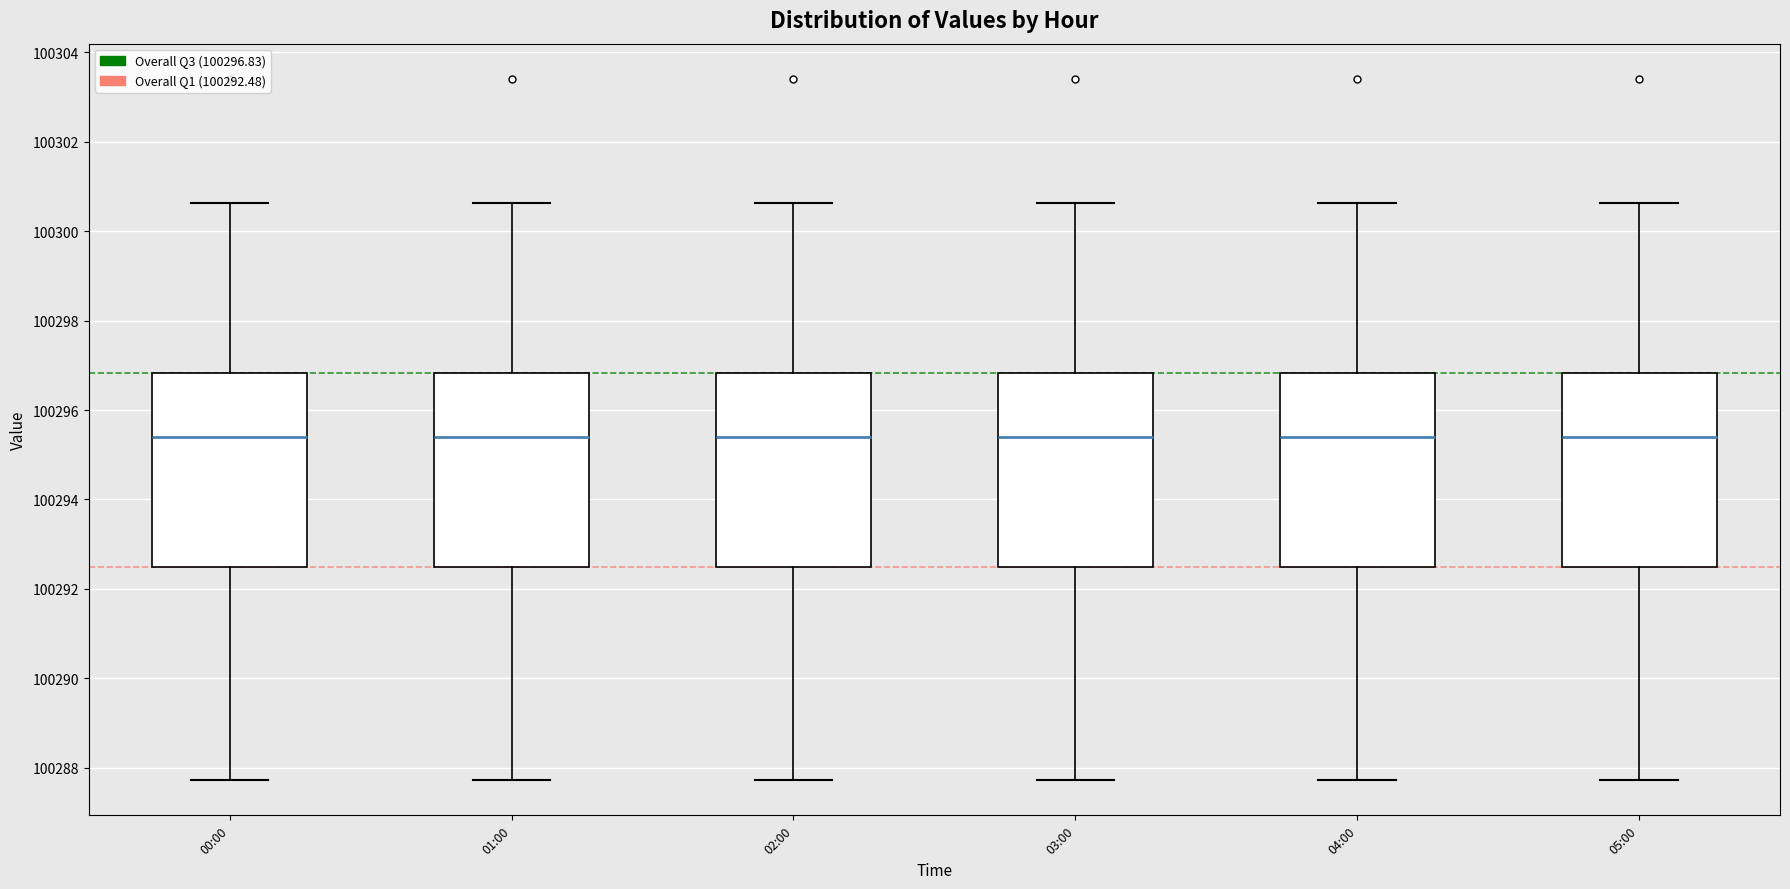

Reading left to right, read every box against the y-axis: the position of its median line, the range the box covers, and the ends of its whiskers. The values are not printed on the chart, so give them approximately, as read against the axis.

00:00: median 100295.4, box 100292.4 to 100296.8, whiskers 100287.8 to 100300.6
01:00: median 100295.4, box 100292.4 to 100296.8, whiskers 100287.8 to 100300.6
02:00: median 100295.4, box 100292.4 to 100296.8, whiskers 100287.8 to 100300.6
03:00: median 100295.4, box 100292.4 to 100296.8, whiskers 100287.8 to 100300.6
04:00: median 100295.4, box 100292.4 to 100296.8, whiskers 100287.8 to 100300.6
05:00: median 100295.4, box 100292.4 to 100296.8, whiskers 100287.8 to 100300.6